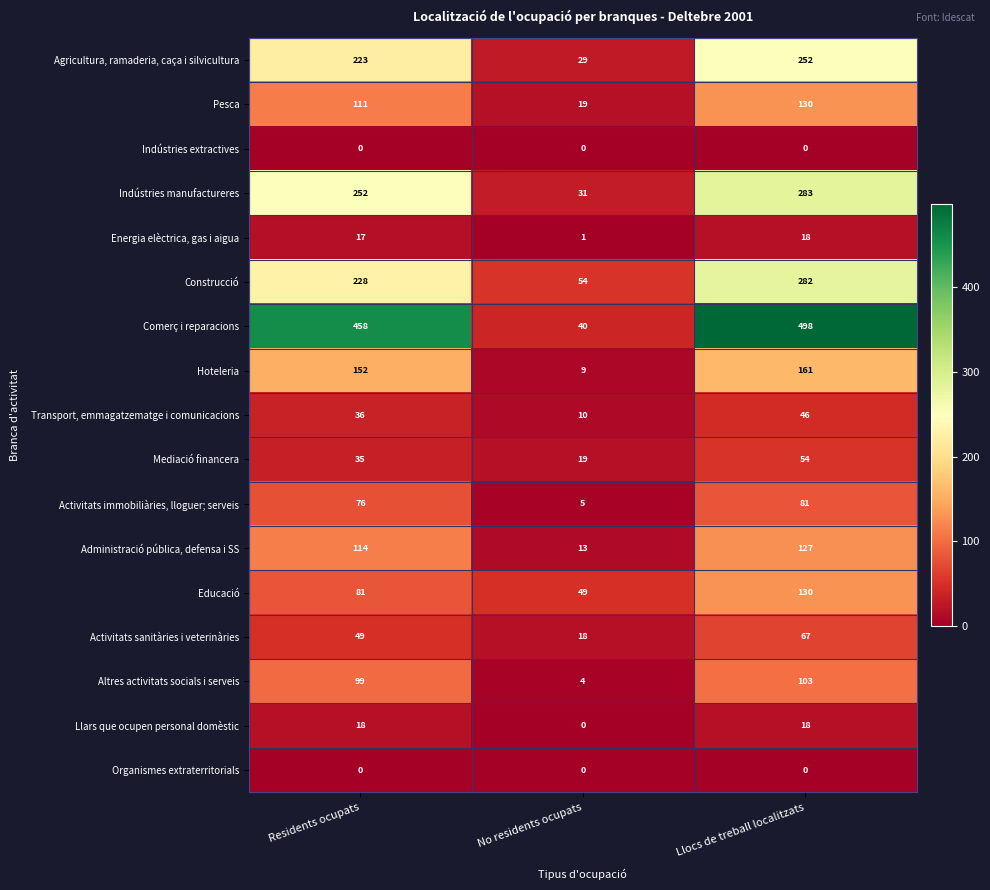

What is the sum of all Hoteleria values?

322